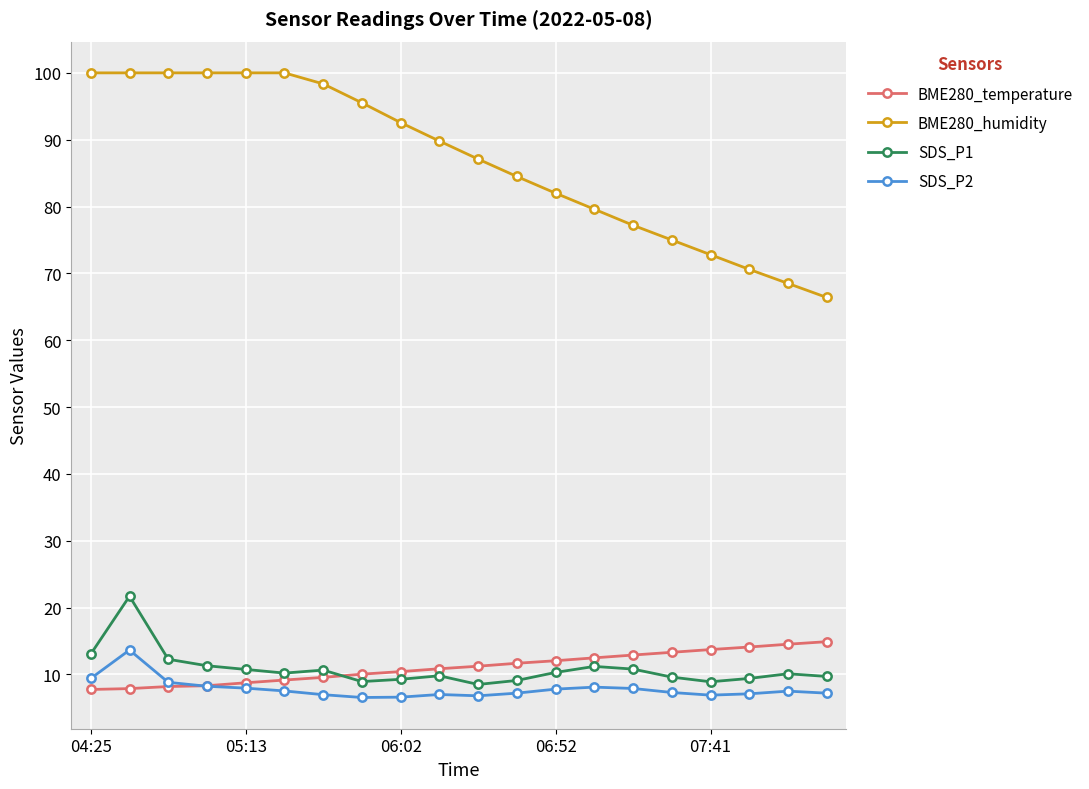

What is the minimum value for SDS_P1?

8.5